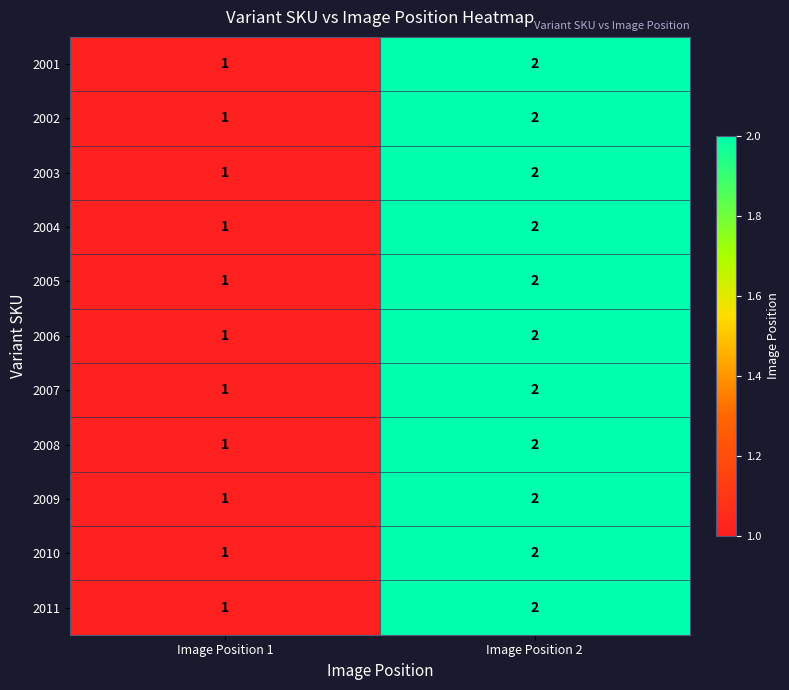

What is the sum of all 2004 values?

3